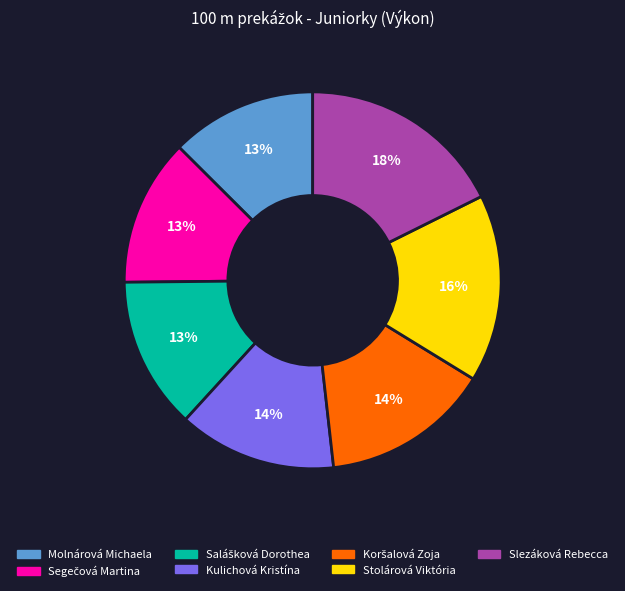

To the nearest percent, what is the average slice percentage?

14%